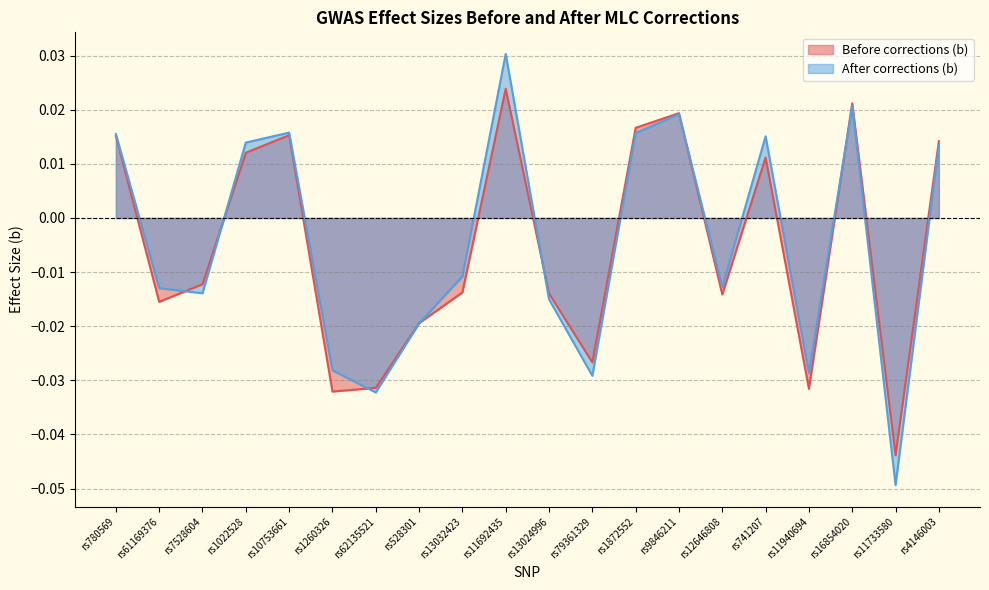

How many data points in Before corrections (b) are above 0?

9